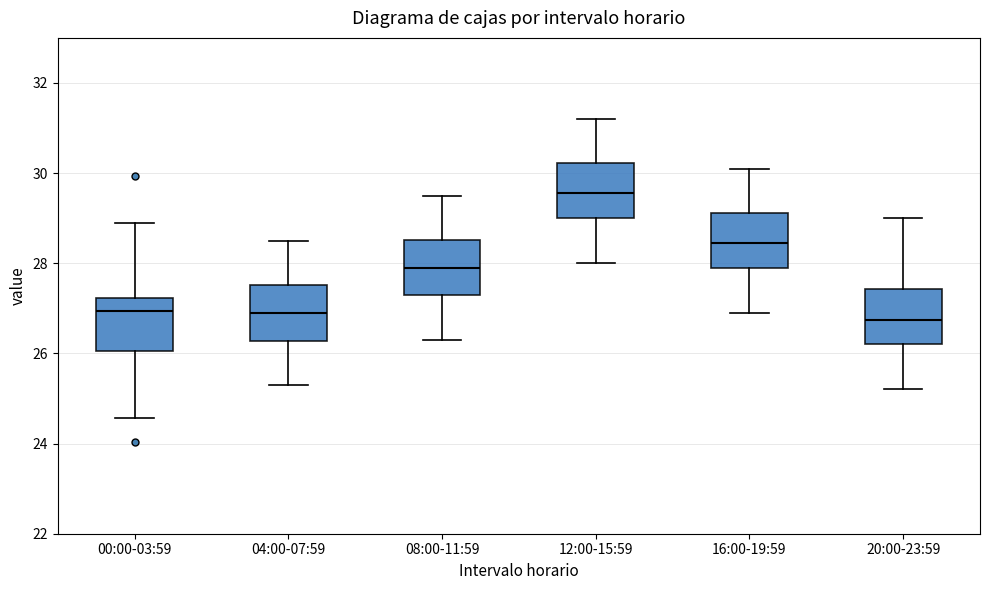

Reading left to right, transcribe this box plot: for each box, give where its median line is, the range the box spans, and where its two whiskers end, as read against the y-axis. The values are not printed on the chart, so give them approximately, as read against the axis.

00:00-03:59: median 27.0, box 26.0 to 27.2, whiskers 24.6 to 29.0
04:00-07:59: median 27.0, box 26.2 to 27.6, whiskers 25.4 to 28.6
08:00-11:59: median 28.0, box 27.4 to 28.6, whiskers 26.4 to 29.6
12:00-15:59: median 29.6, box 29.0 to 30.2, whiskers 28.0 to 31.2
16:00-19:59: median 28.4, box 28.0 to 29.2, whiskers 27.0 to 30.2
20:00-23:59: median 26.8, box 26.2 to 27.4, whiskers 25.2 to 29.0